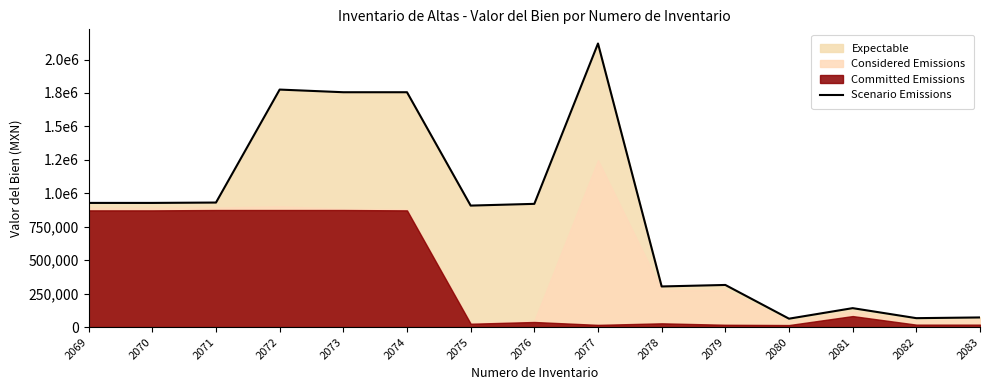

What is the value of the 11th point from the left?

314740.0